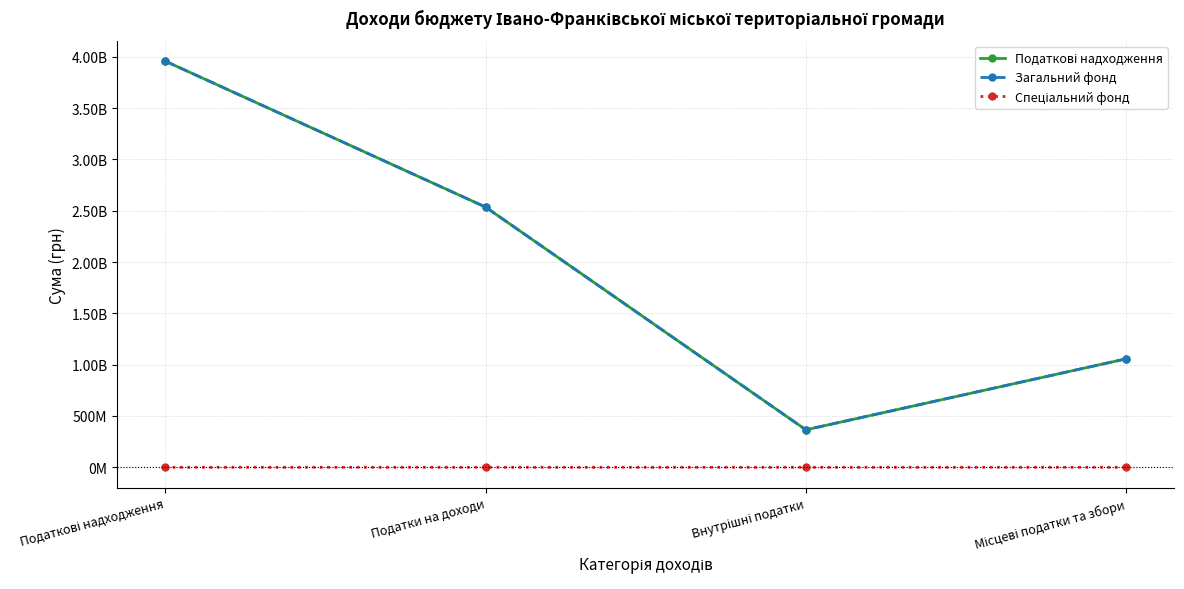

In Податкові надходження, how many points are lower than both neighbors (excluding endpoints)?

1